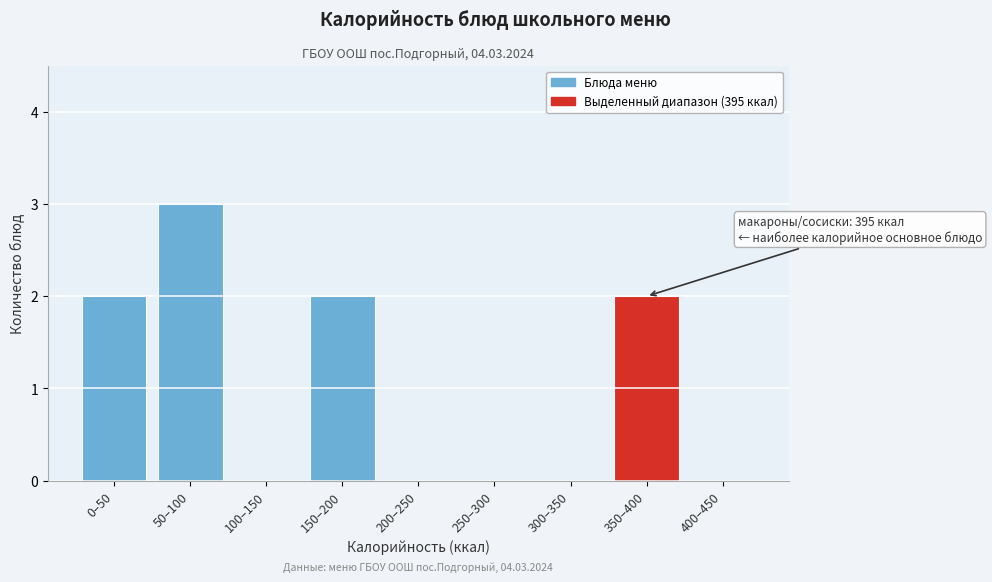

Reading left to right, extract all data points from this chart.

0–50=2	50–100=3	100–150=0	150–200=2	200–250=0	250–300=0	300–350=0	350–400=2	400–450=0